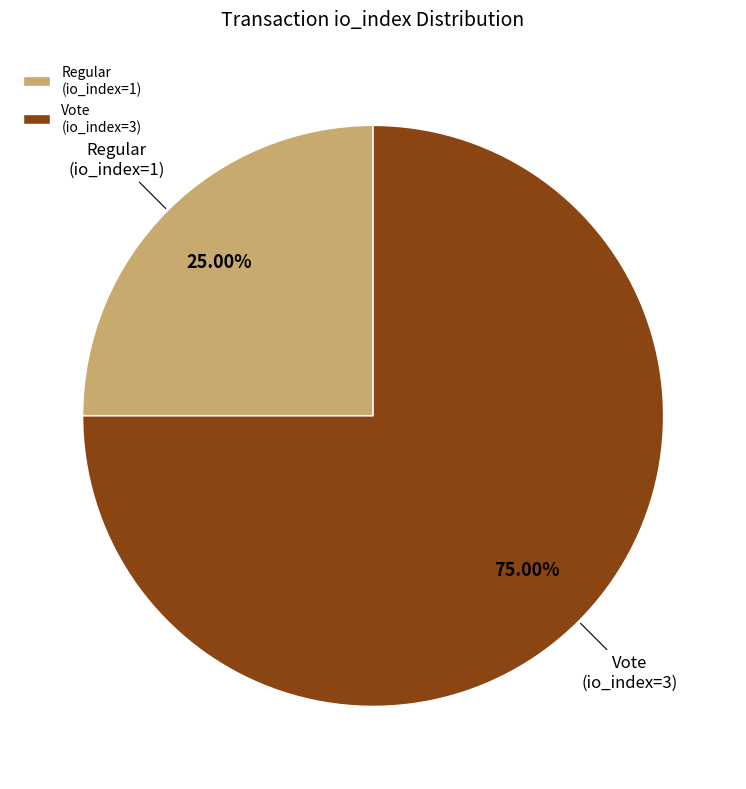

Which slice represents more than half of the pie?

Vote (io_index=3)